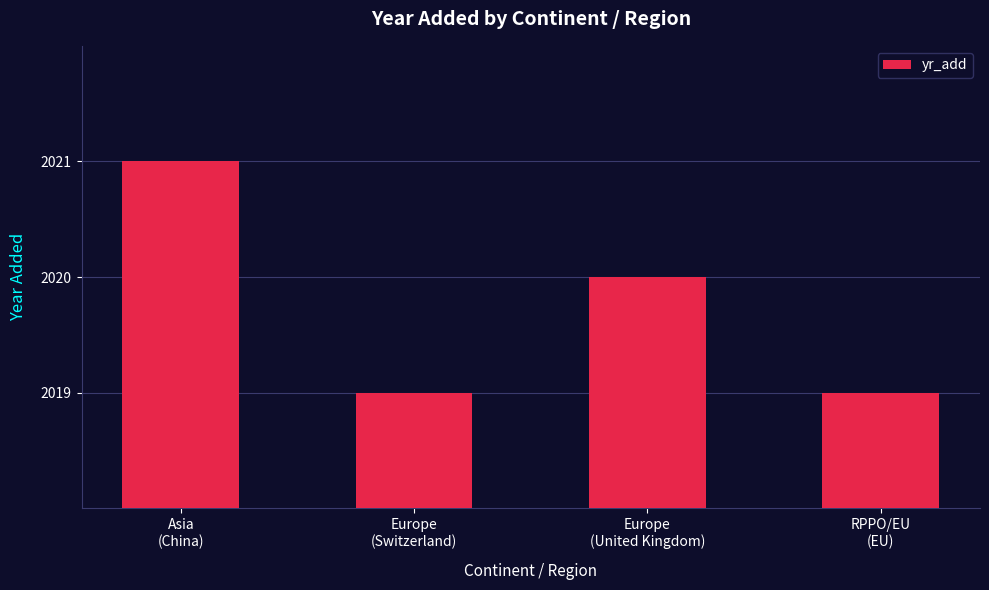

What is the minimum value shown in the chart?

2019